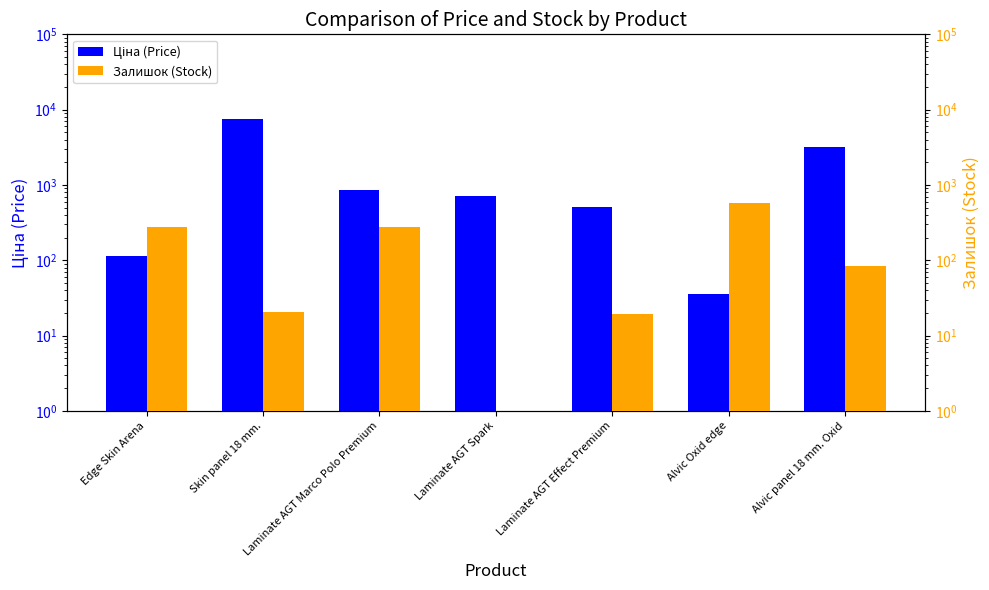

Reading right to left, transcribe all the data shown in this chart.

Ціна (Price): Alvic panel 18 mm. Oxid=3157.9	Alvic Oxid edge=36.0	Laminate AGT Effect Premium=507.2	Laminate AGT Spark=722.3	Laminate AGT Marco Polo Premium=848.4	Skin panel 18 mm.=7596.5	Edge Skin Arena=114.1
Залишок (Stock): Alvic panel 18 mm. Oxid=84.0	Alvic Oxid edge=579.5	Laminate AGT Effect Premium=19.5	Laminate AGT Spark=0.5	Laminate AGT Marco Polo Premium=276.4	Skin panel 18 mm.=20.5	Edge Skin Arena=275.0